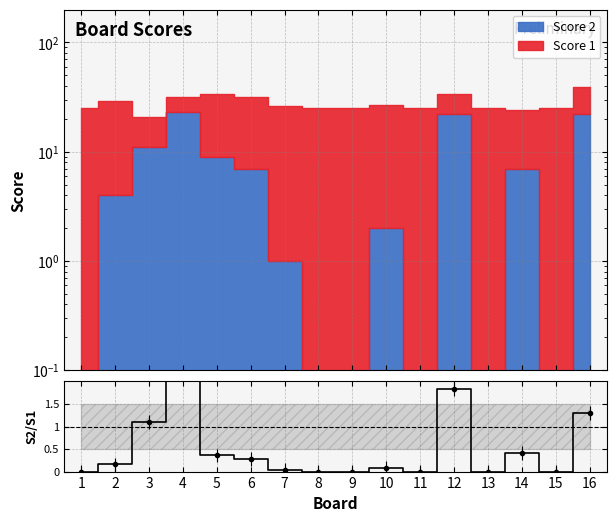

Is it true that the value at 14 is 0.4?

True